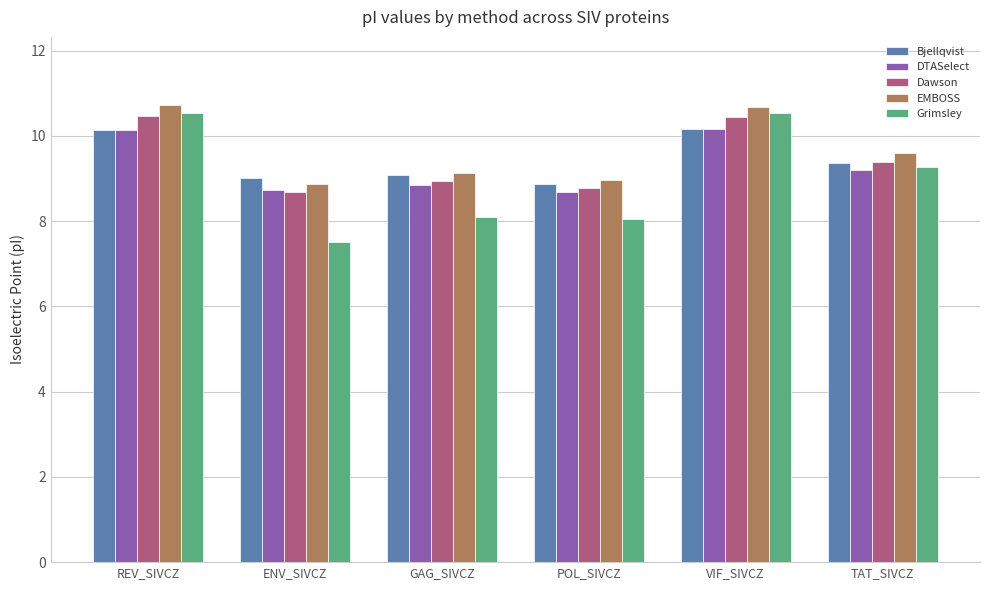

Which series changed the most between VIF_SIVCZ and TAT_SIVCZ?

Grimsley